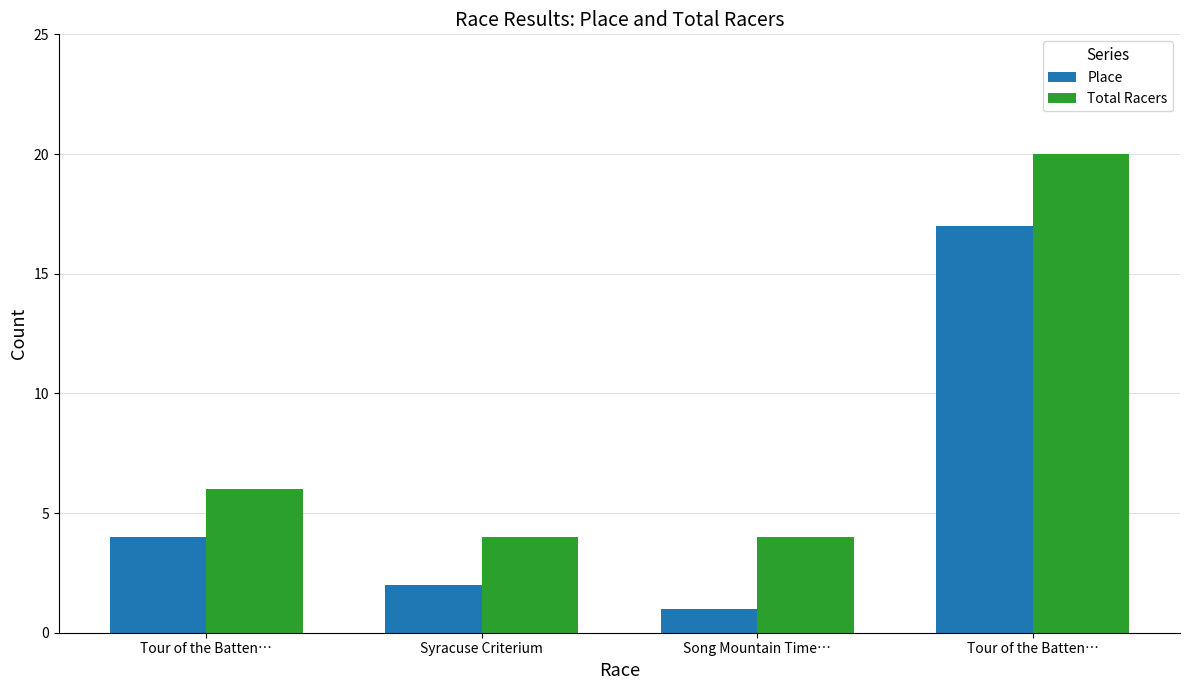

How many data points in Total Racers are less than 6?

2